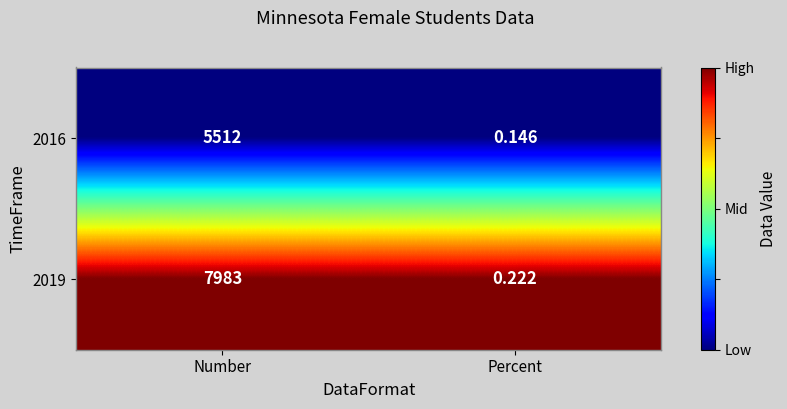

What is the difference between the highest and lowest values at Number?

2471.0